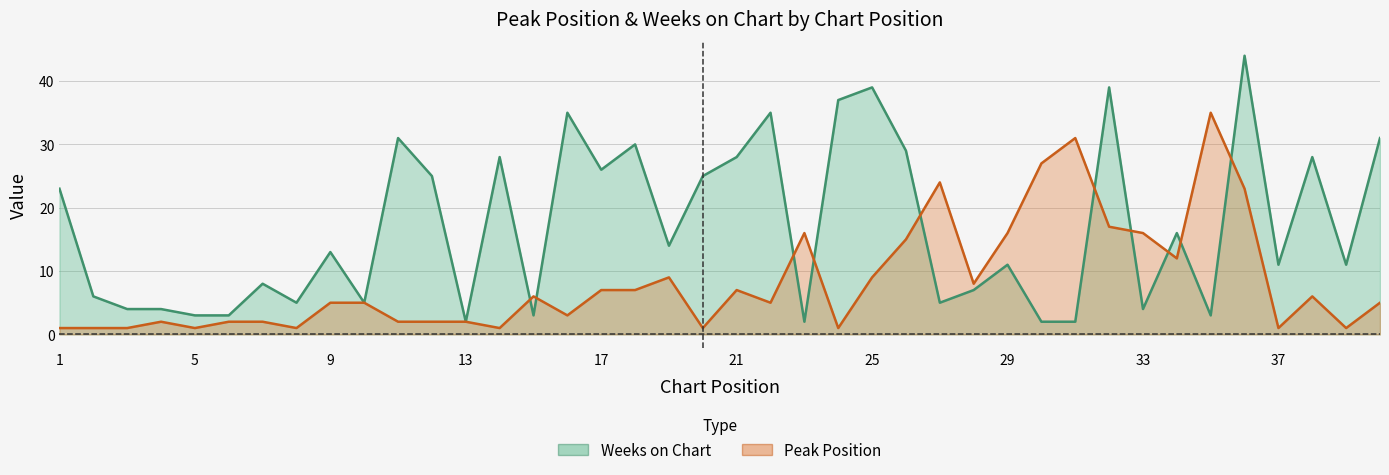

Where is the first local minimum for Peak Position?

5